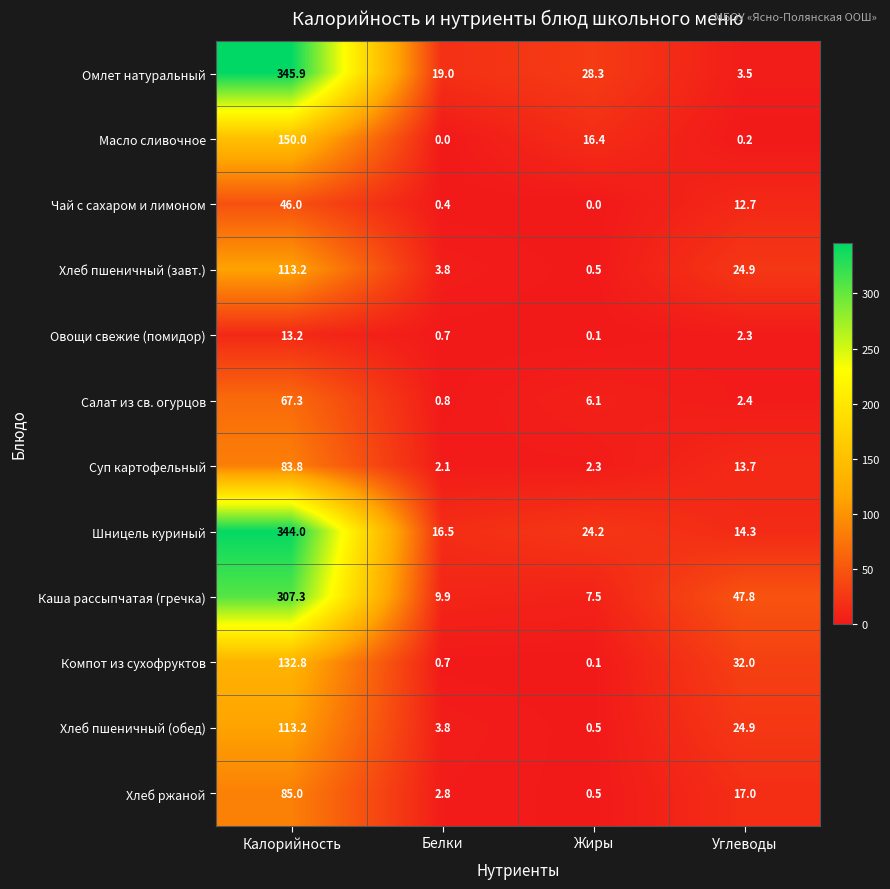

At which category is the sum across all series the highest?

Калорийность